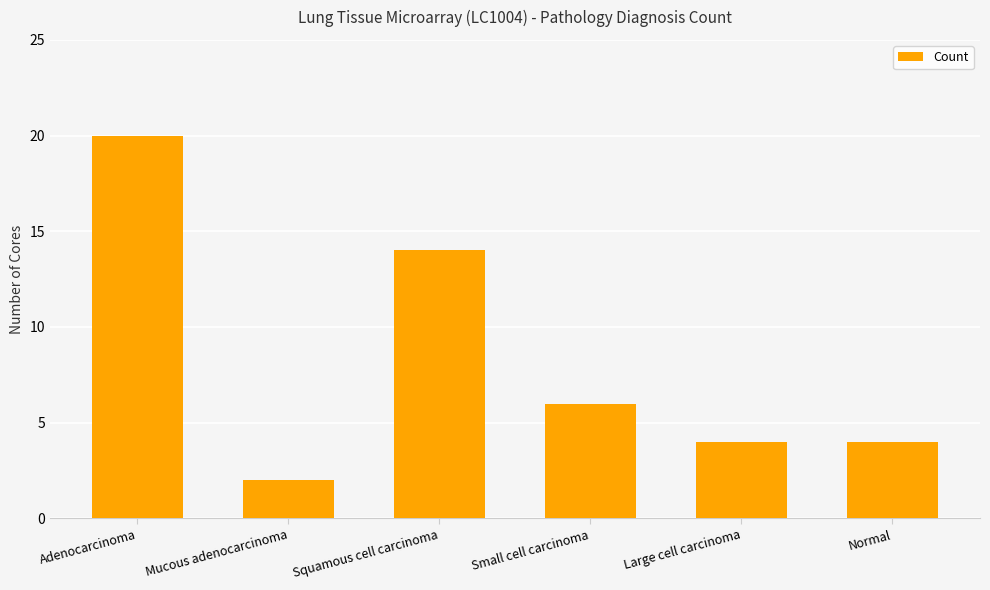

What is the greatest value displayed?

20